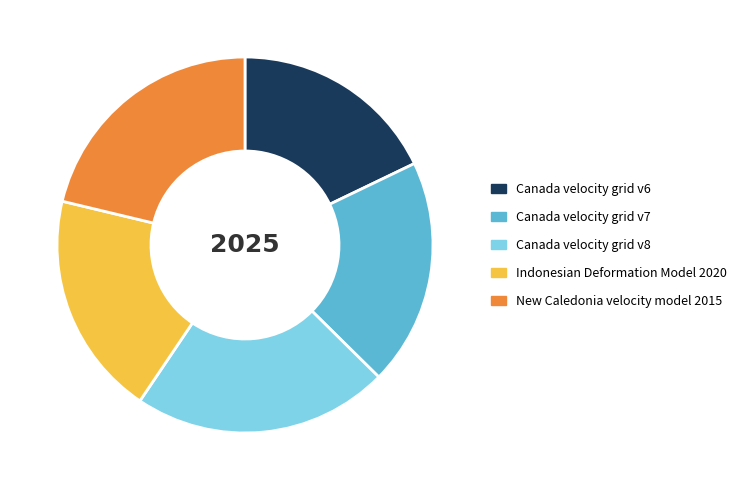

Do New Caledonia velocity model 2015 and Indonesian Deformation Model 2020 together represent more than half of the pie?

No